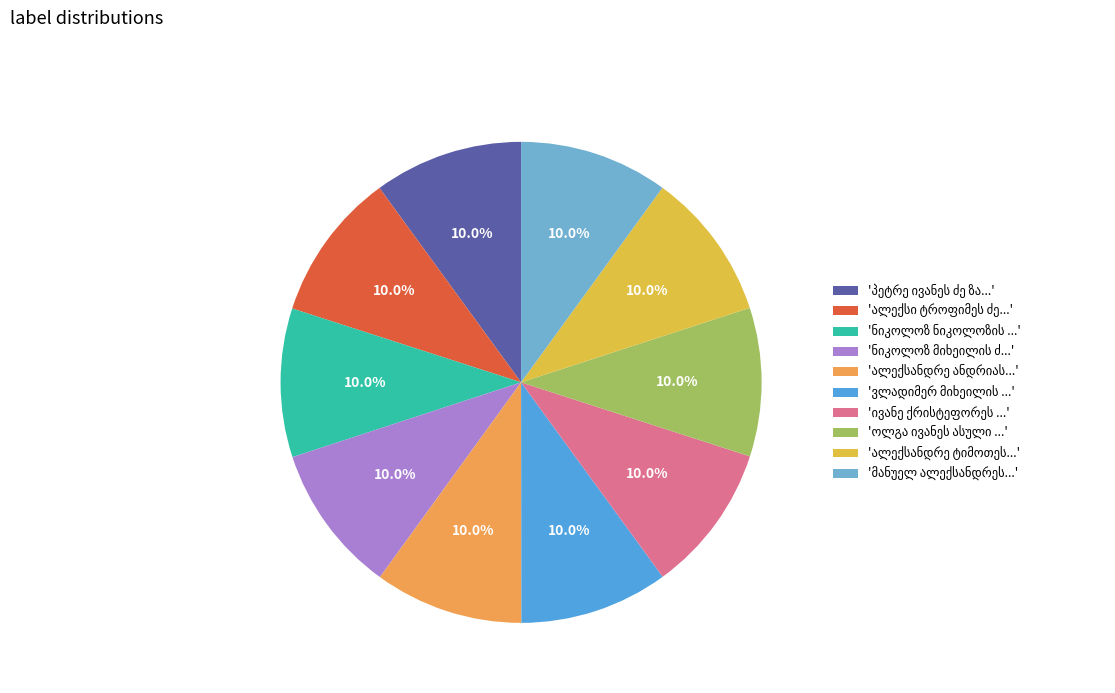

How many slices are in this pie chart?

10